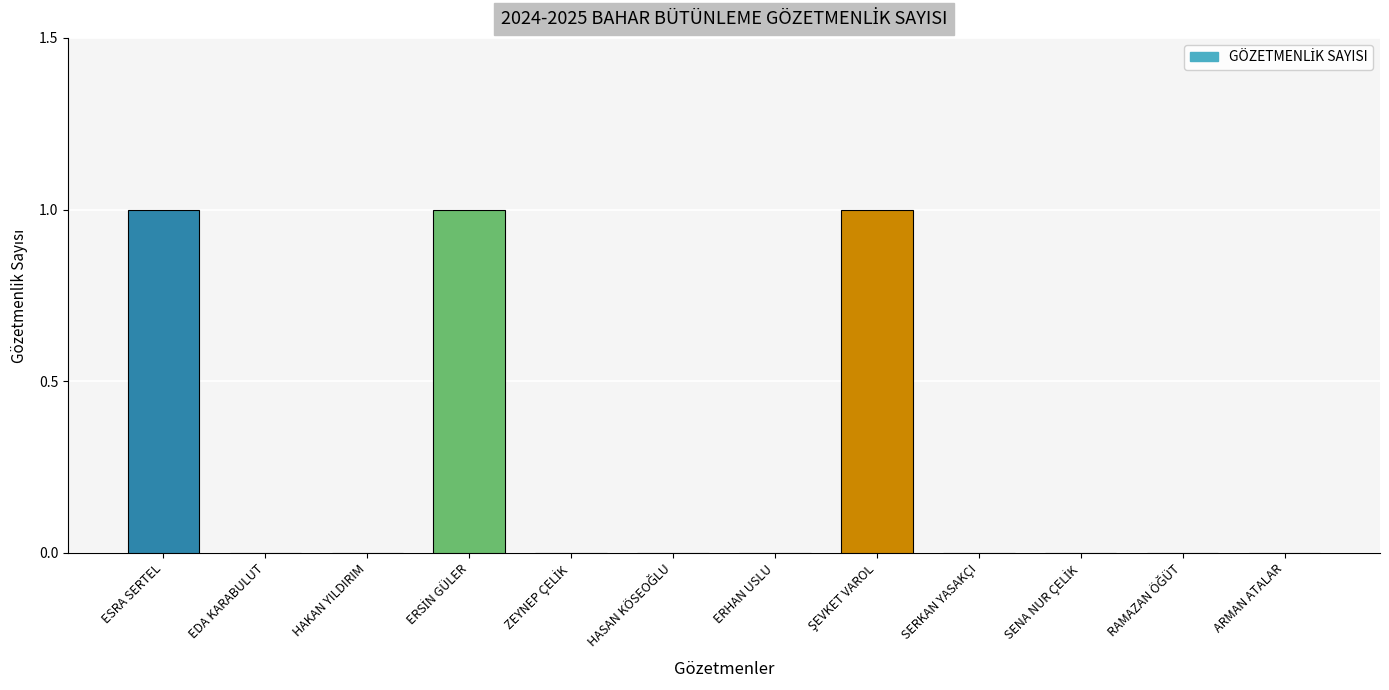

Rank the categories by value from highest to lowest.

ESRA SERTEL, ERSİN GÜLER, ŞEVKET VAROL, EDA KARABULUT, HAKAN YILDIRIM, ZEYNEP ÇELİK, HASAN KÖSEOĞLU, ERHAN USLU, SERKAN YASAKÇI, SENA NUR ÇELİK, RAMAZAN ÖĞÜT, ARMAN ATALAR